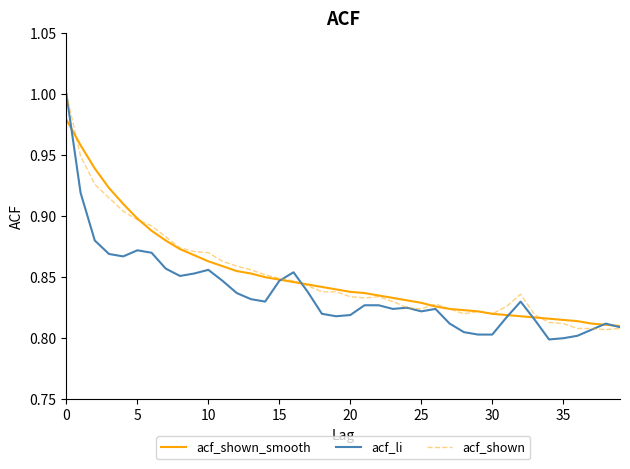

What is the lowest value of the acf_shown_smooth series?

0.8